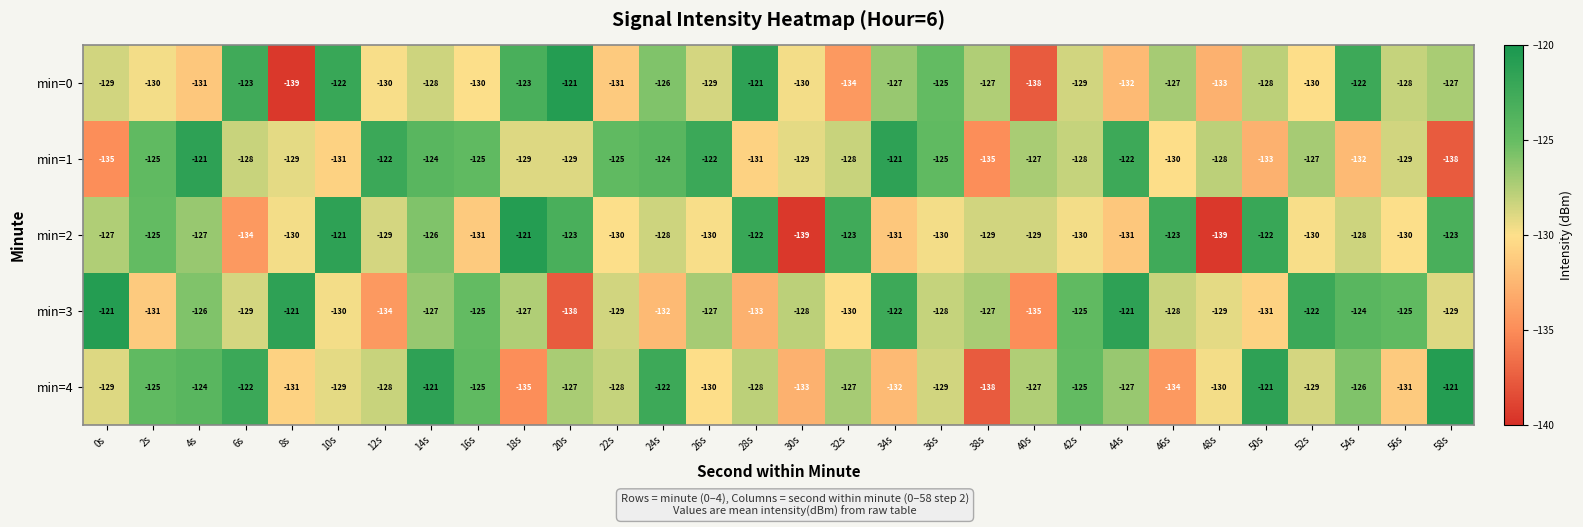

Which series changed the most between 40s and 48s?

min=2